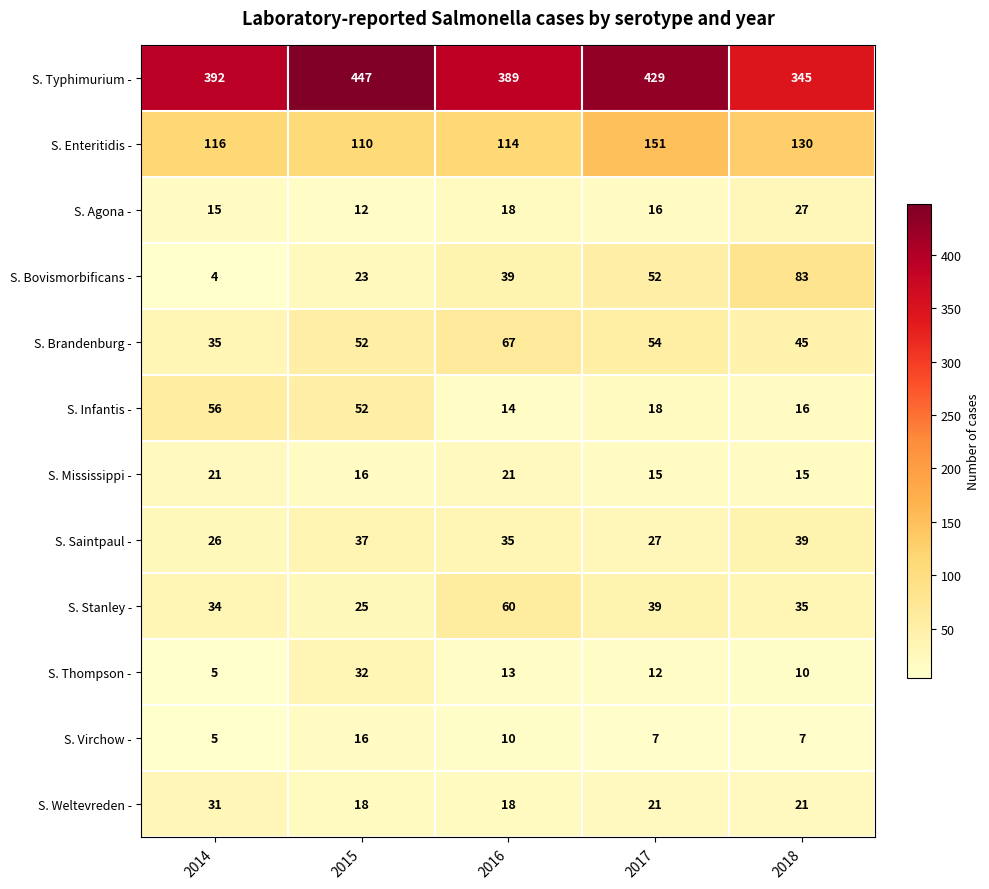

How many categories are shown in the chart?

5